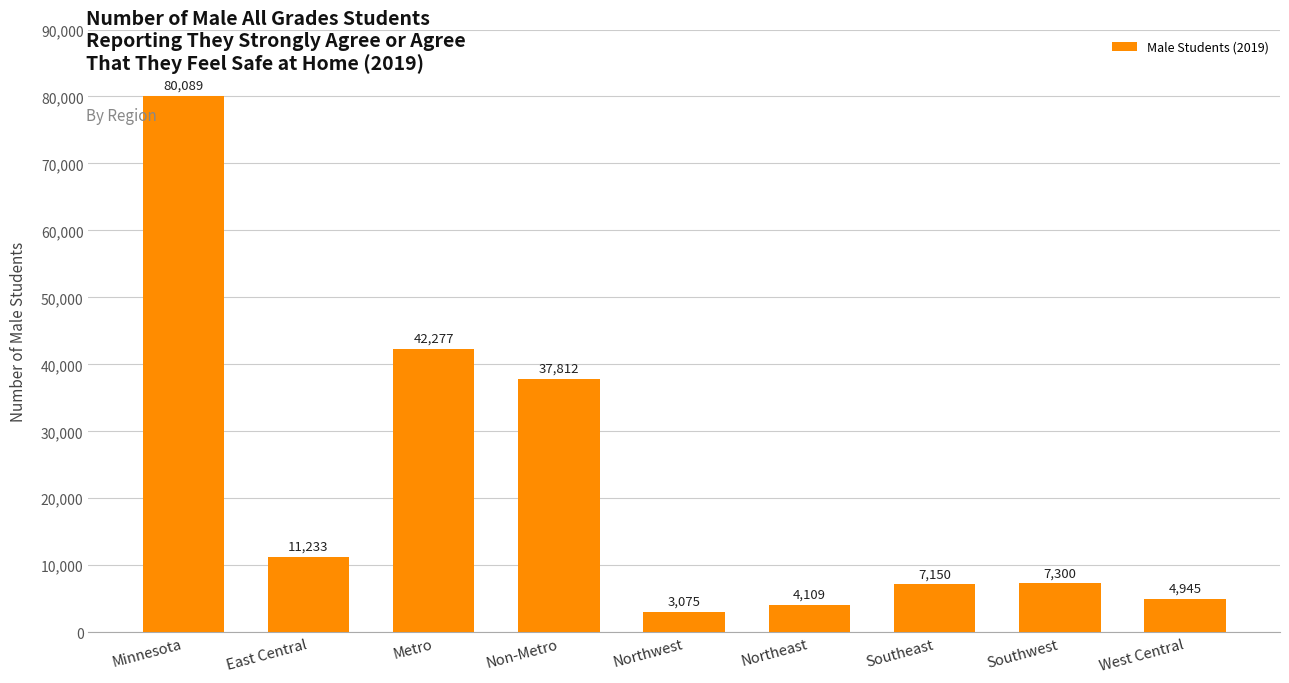

The value at Non-Metro is 37812. True or false?

True